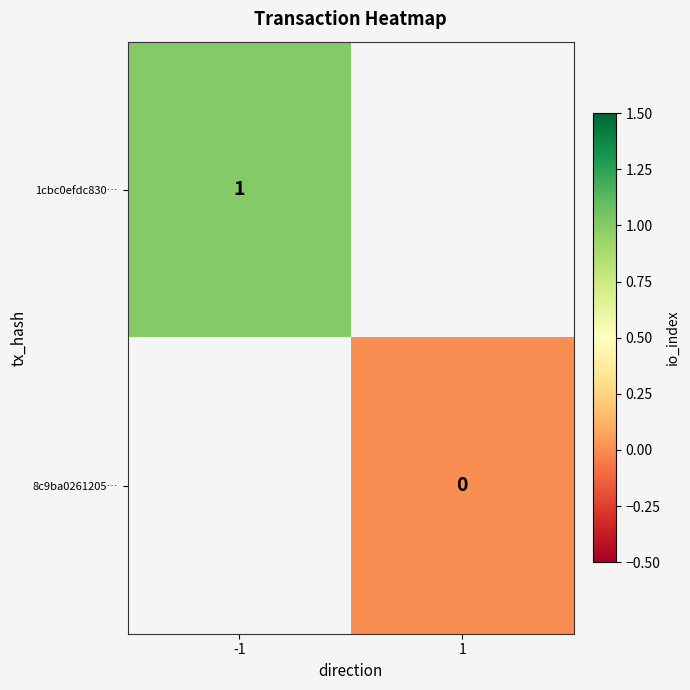

The 1cbc0efdc830… series shows 2 at -1. True or false?

False